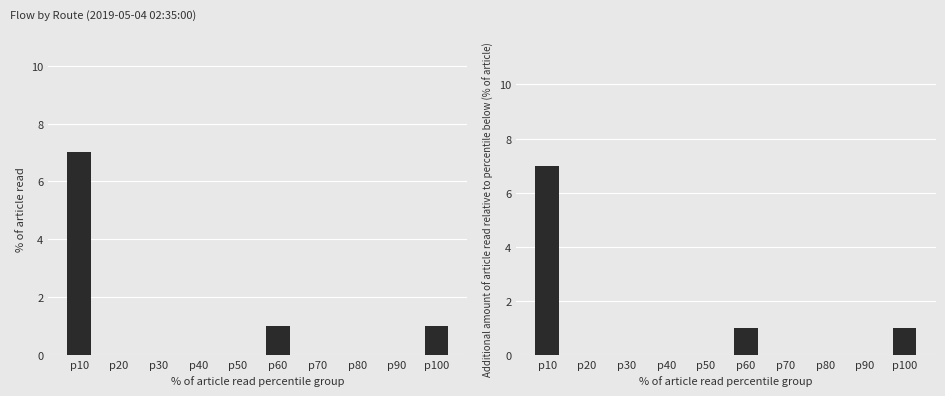

How many bars are there in total?

20